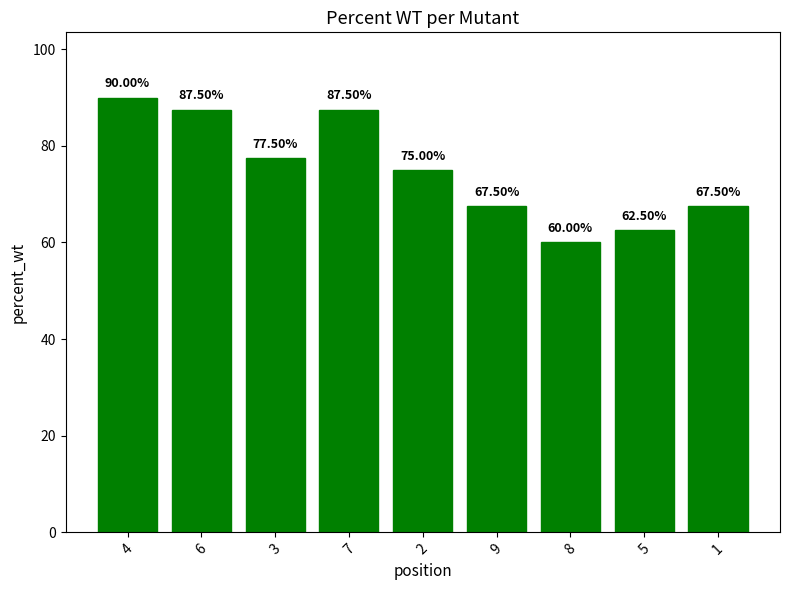

True or false: the data shows 149.4 at 4.

False